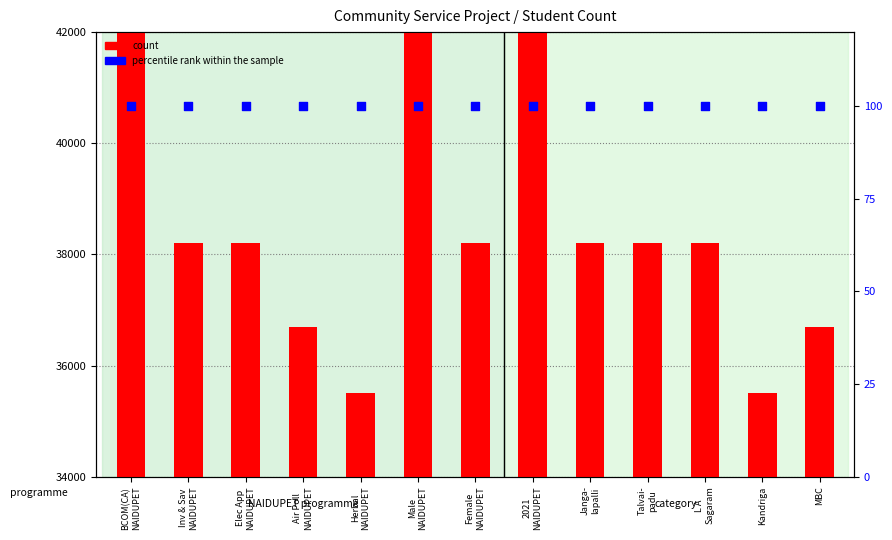

Which series reaches the maximum Y coordinate?

count